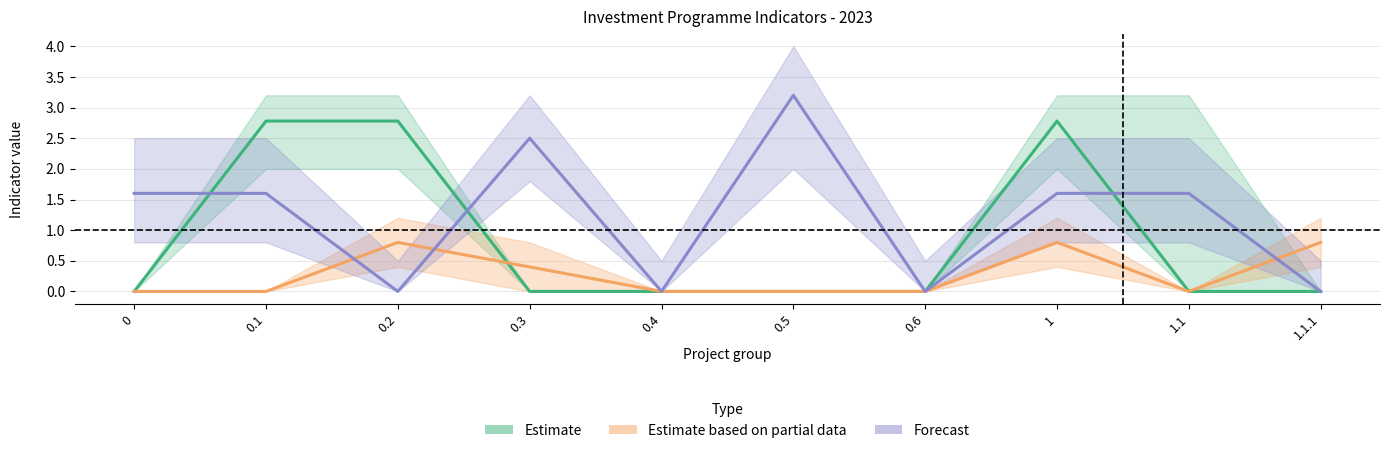

In Forecast, how many points are higher than both neighbors (excluding endpoints)?

2